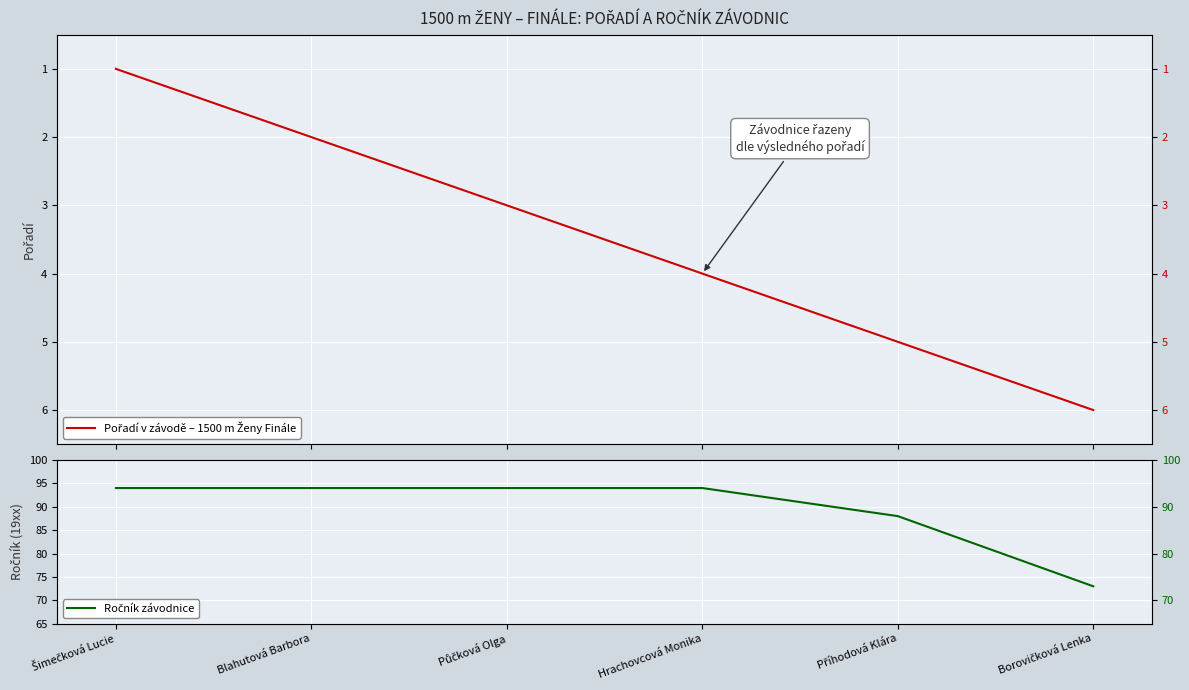

Reading left to right, extract all data points from this chart.

Pořadí v závodě: 1	2	3	4	5	6
Ročník závodnice: 94	94	94	94	88	73